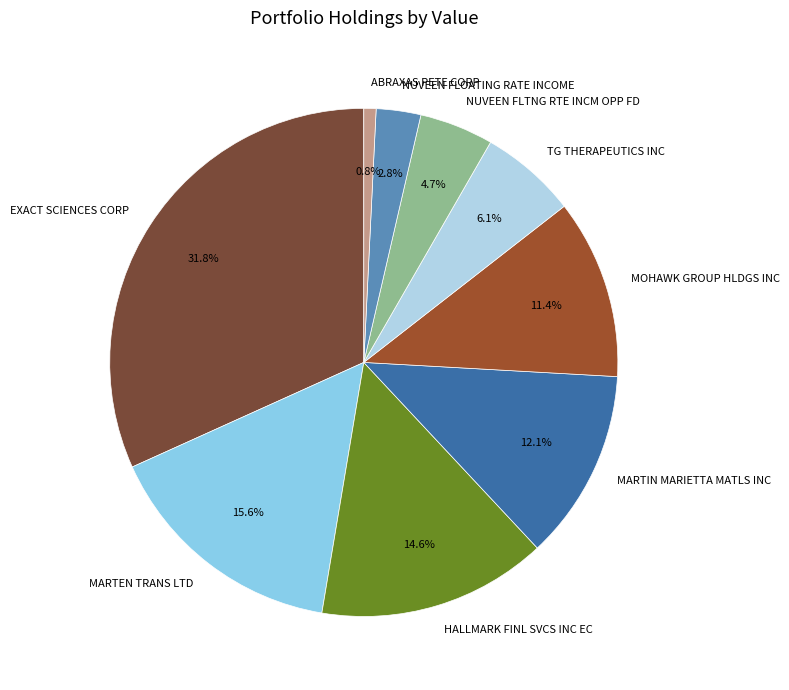

Is there any slice that represents more than half of the pie?

No